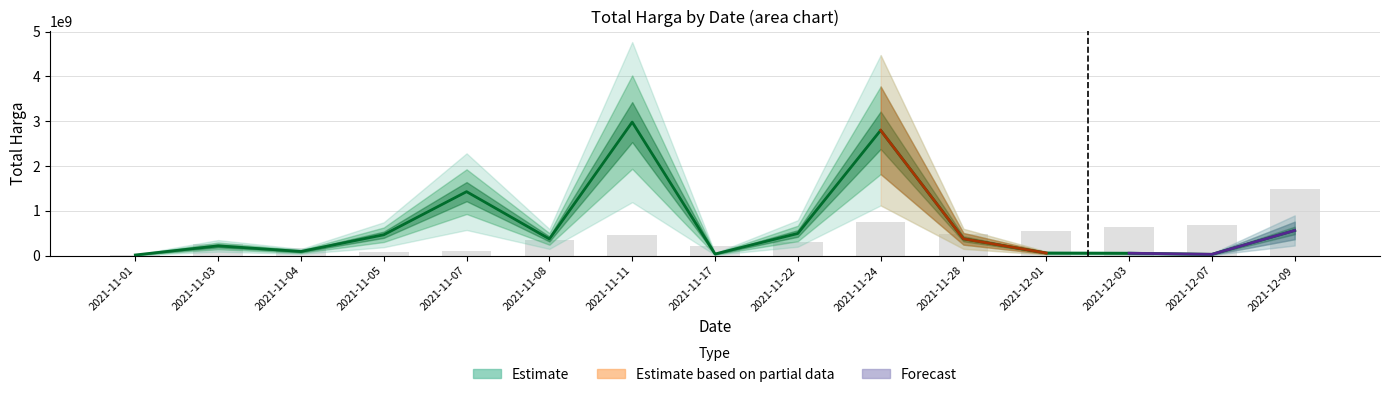

What is the spread (max minus min) of values at 2021-12-03?

580160022.6